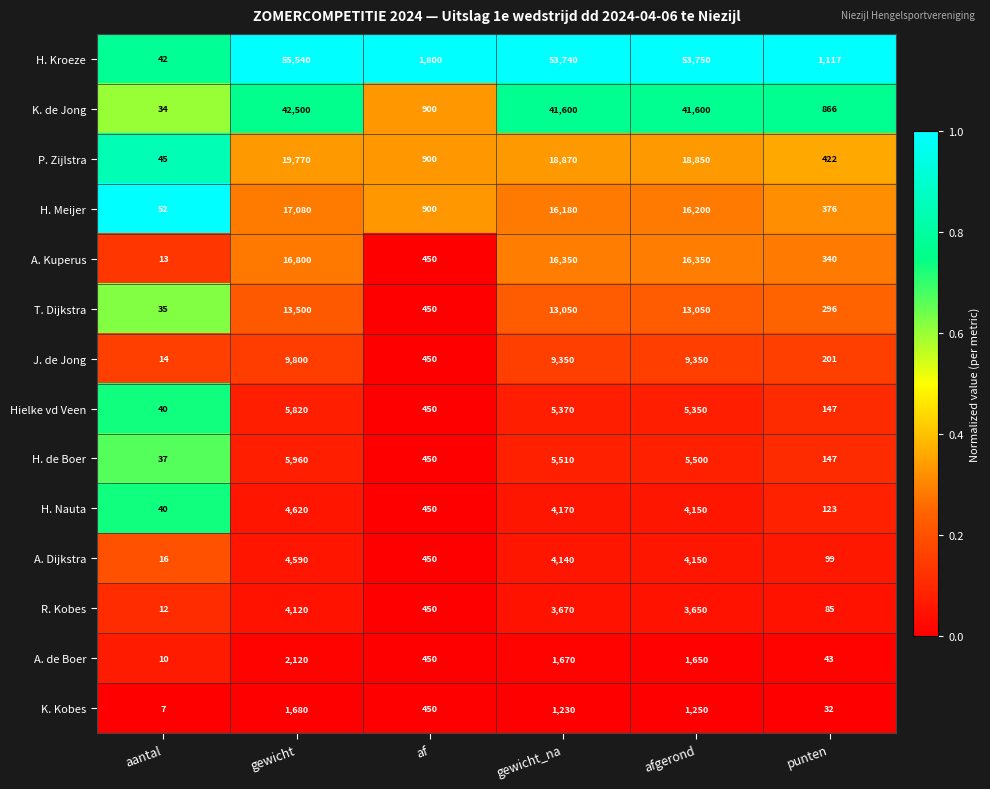

The value of R. Kobes at gewicht is 4120. True or false?

True